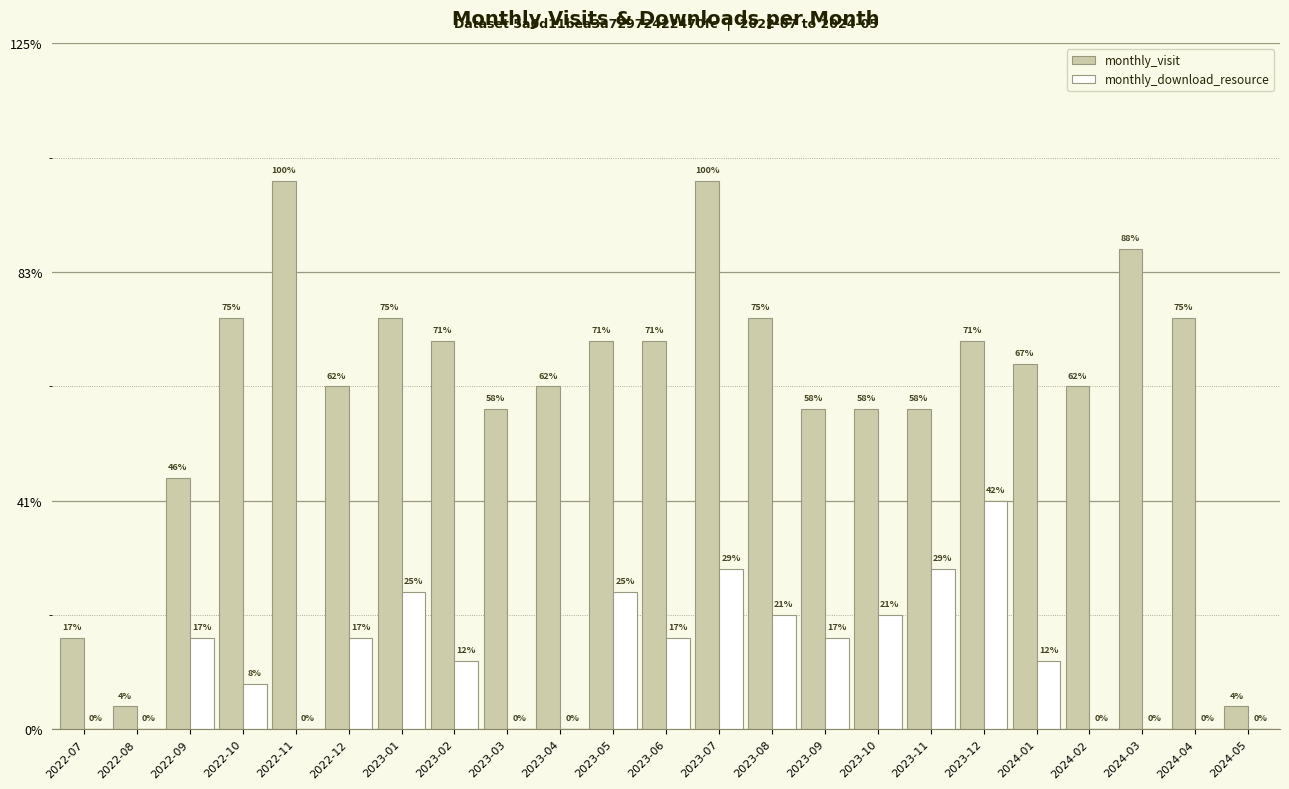

What are all the series names shown in the legend?

monthly_visit, monthly_download_resource